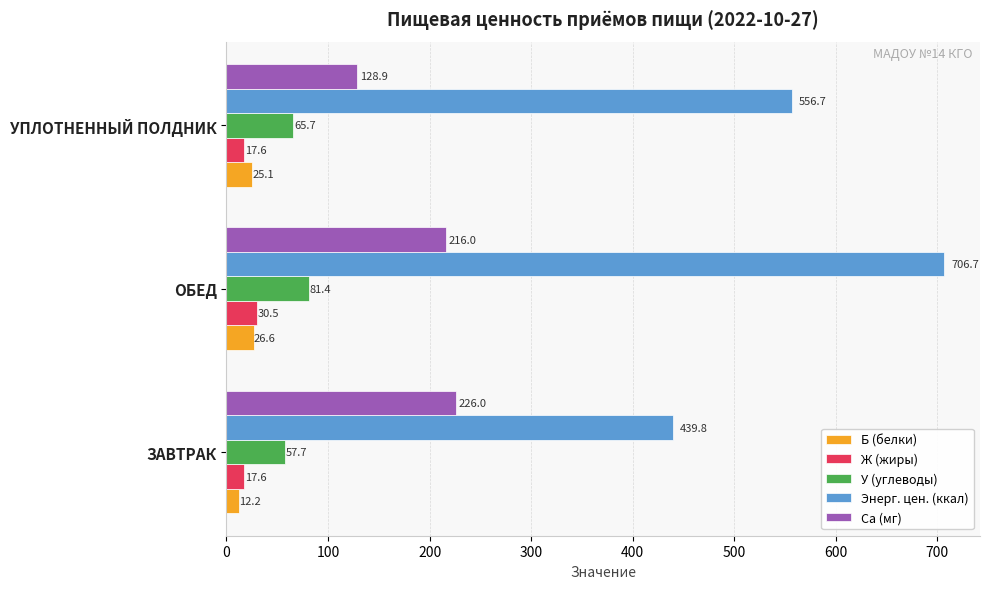

Rank the series by their maximum value, from lowest to highest.

Б (белки), Ж (жиры), У (углеводы), Ca (мг), Энерг. цен. (ккал)